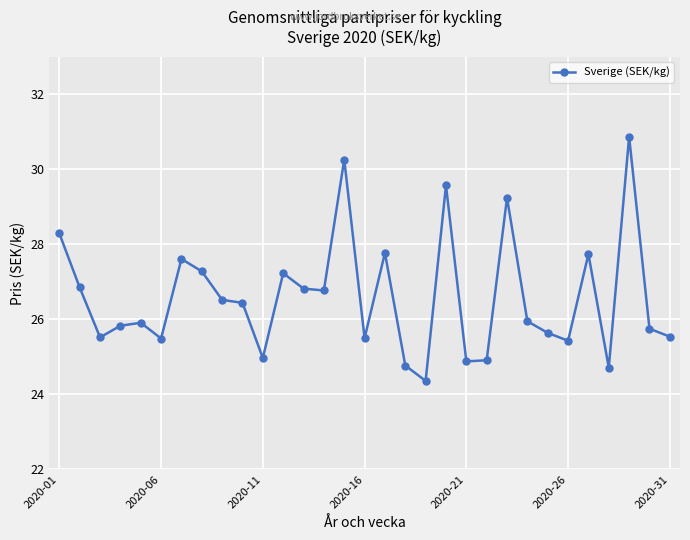

True or false: the data has more than 0 interior local peaks.

True